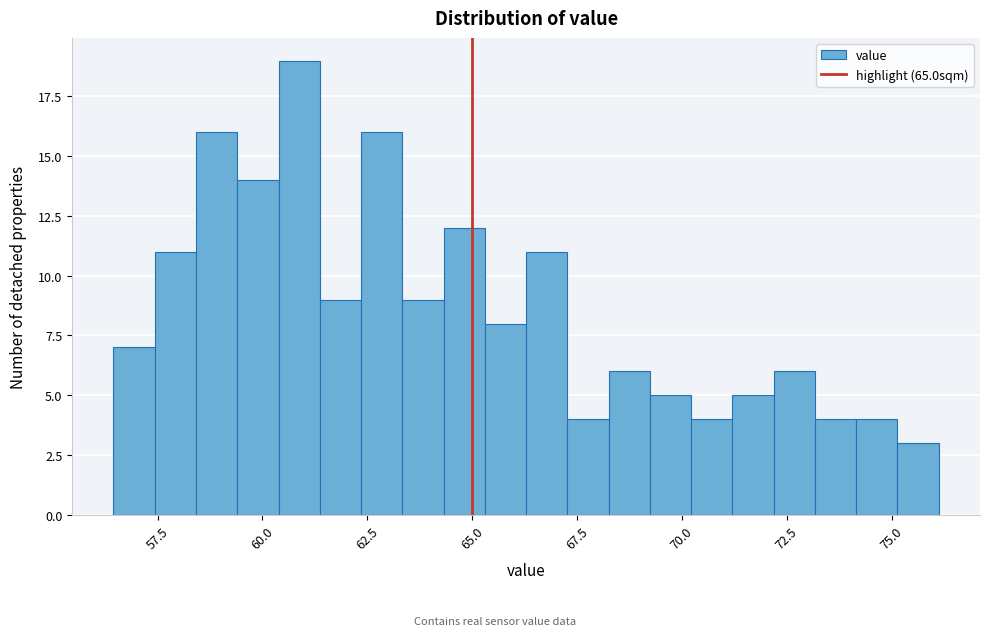

Around what value on the x-axis is the tallest bar? Give the approximate position of its centre, as read against the axis.

61.0